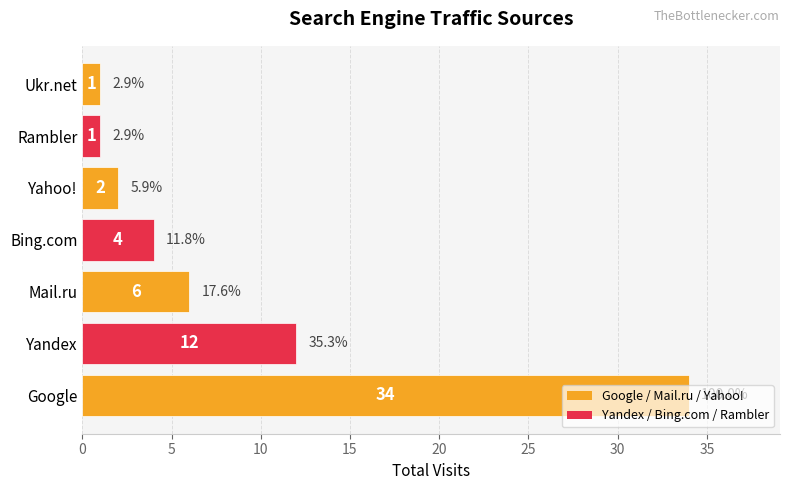

Approximately how many times larger is the value at Mail.ru compared to Yahoo!?

3.0